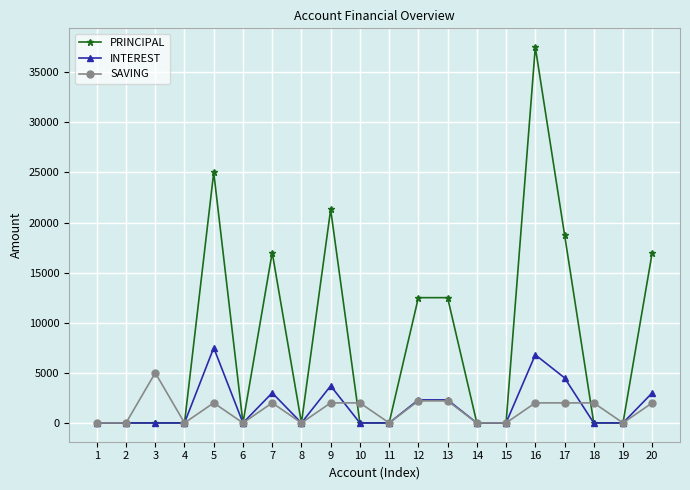

How many values in the SAVING series are below 2000?

9